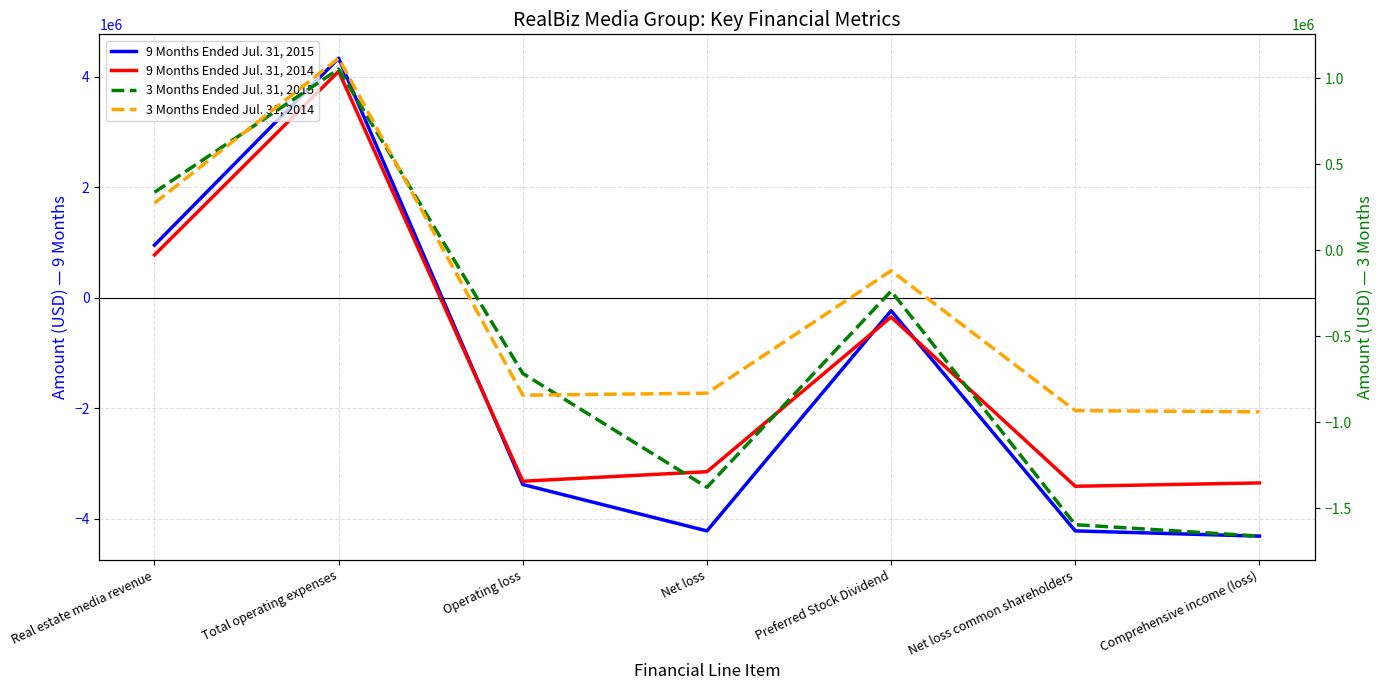

Which series has the largest total across all categories?

3 Months Ended Jul. 31, 2014